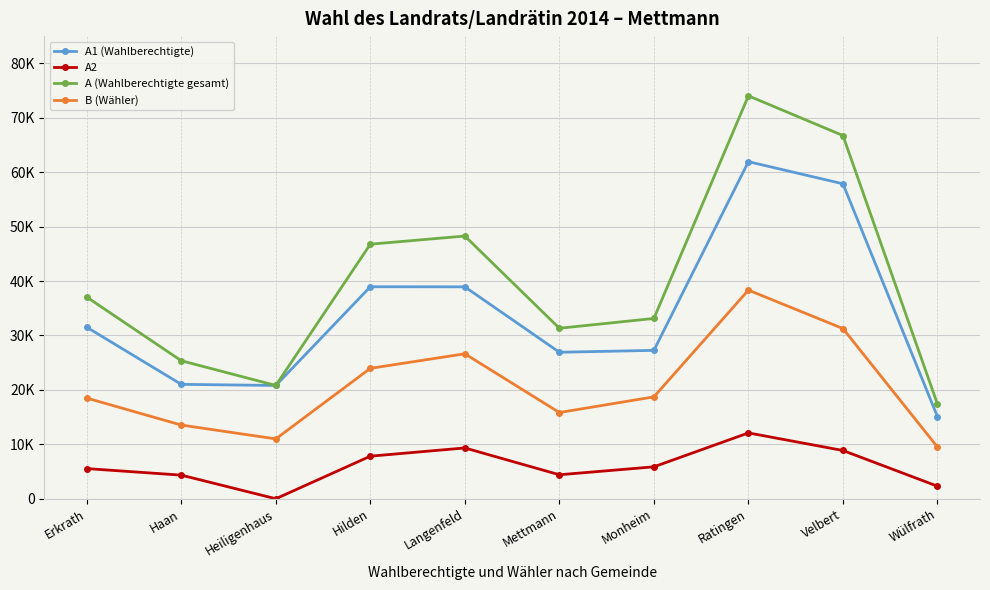

Is this an area chart (filled region under the line)?

No